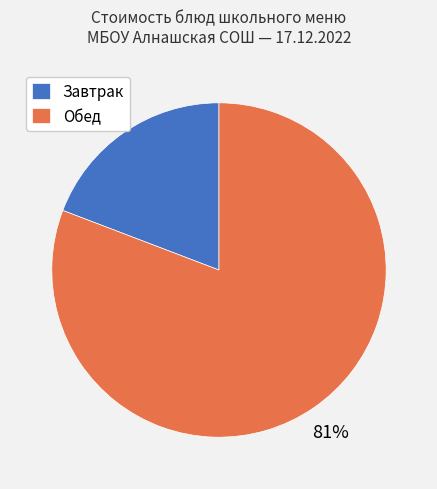

Between Завтрак and Обед, which is larger?

Обед